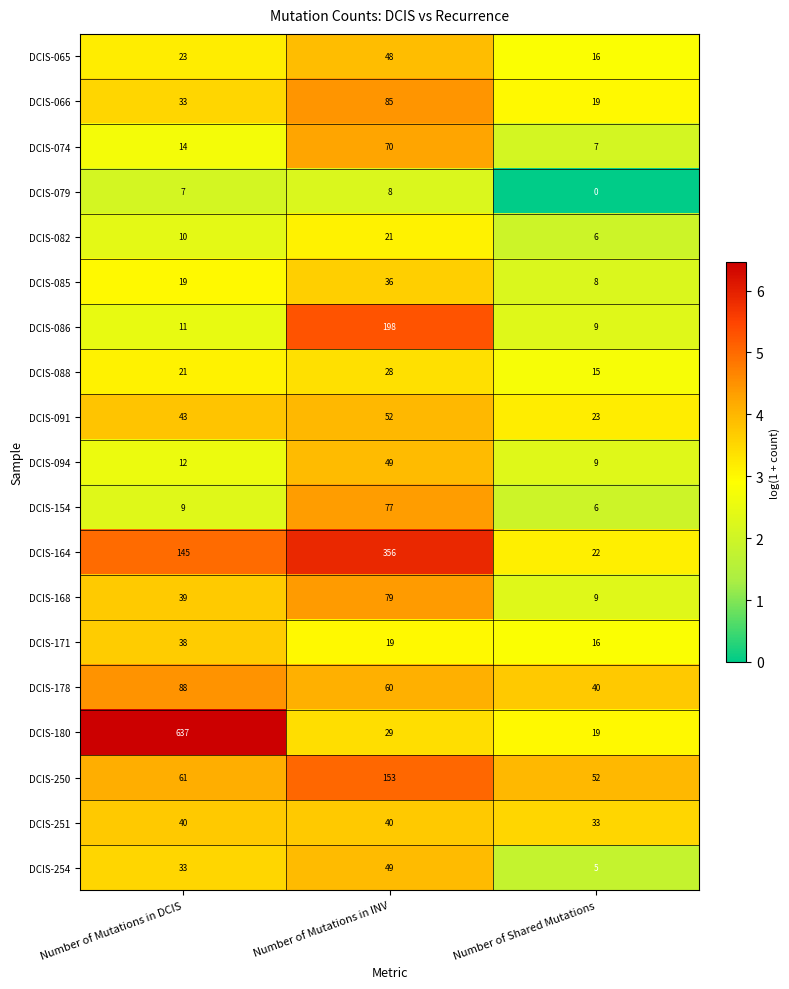

Between Number of Mutations in INV and Number of Shared Mutations, which series saw the biggest shift?

DCIS-164